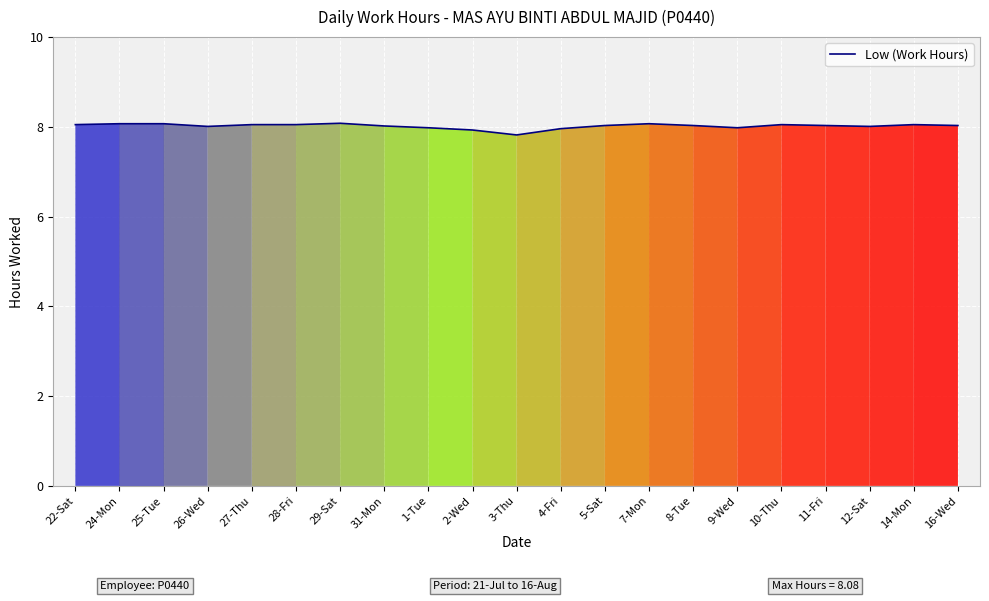

Where is the data nearest to the value 7?

3-Thu